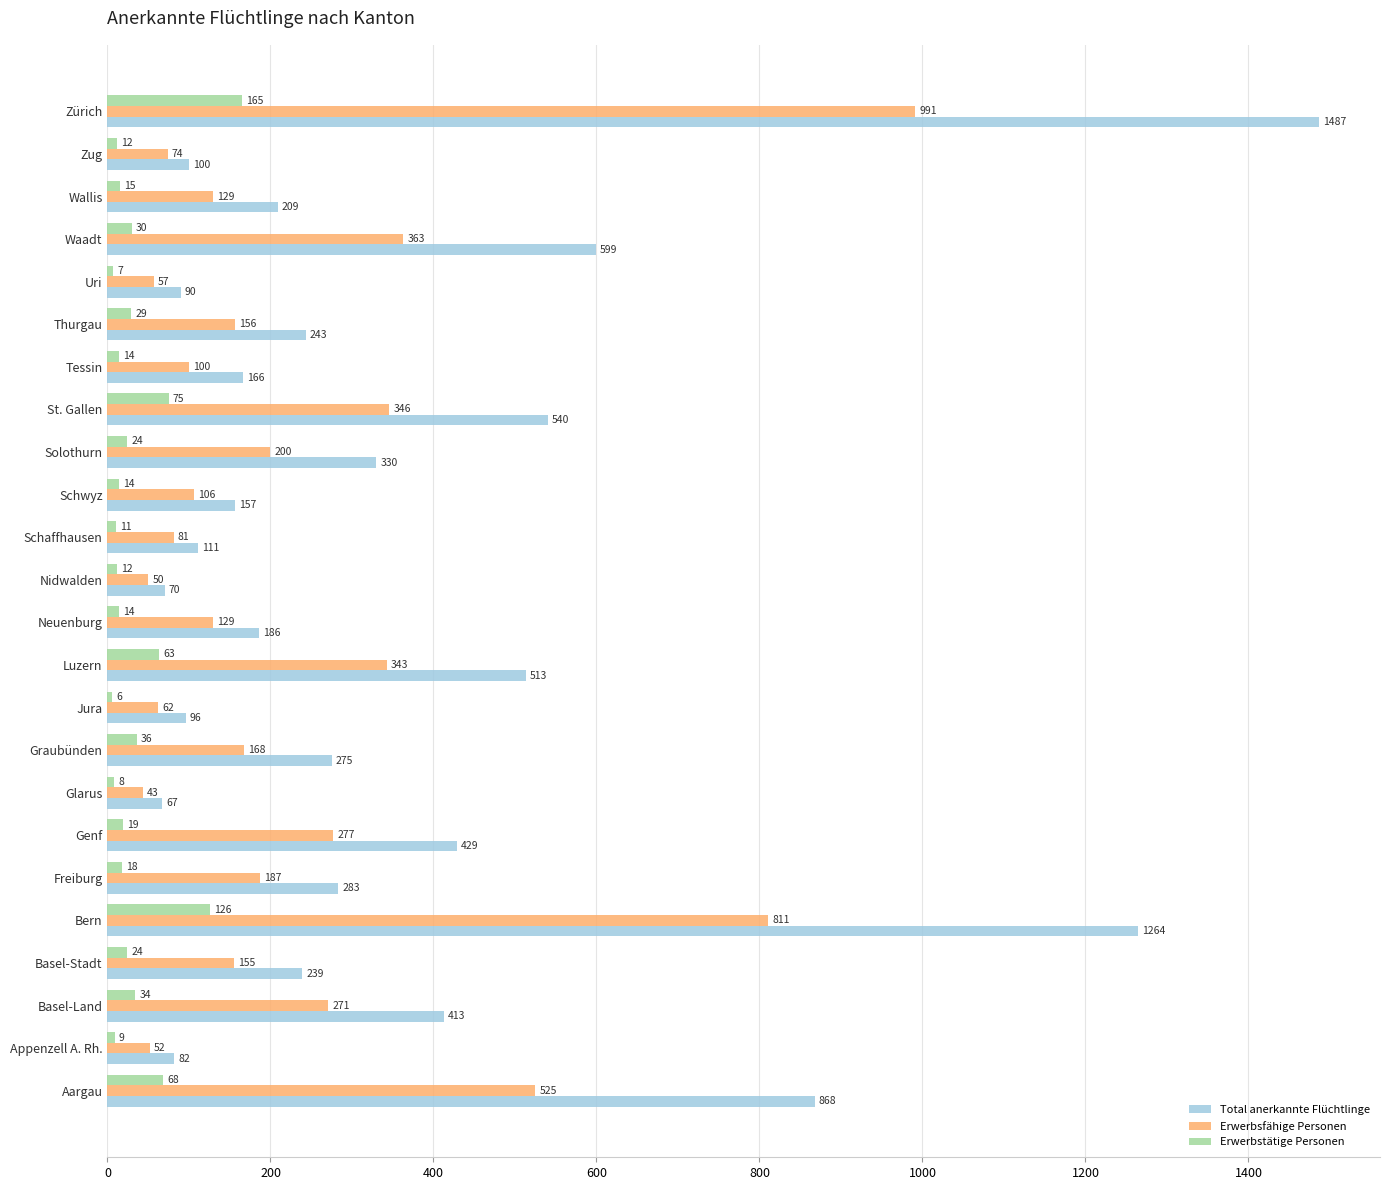

Which series has the widest spread of values?

Total anerkannte Flüchtlinge